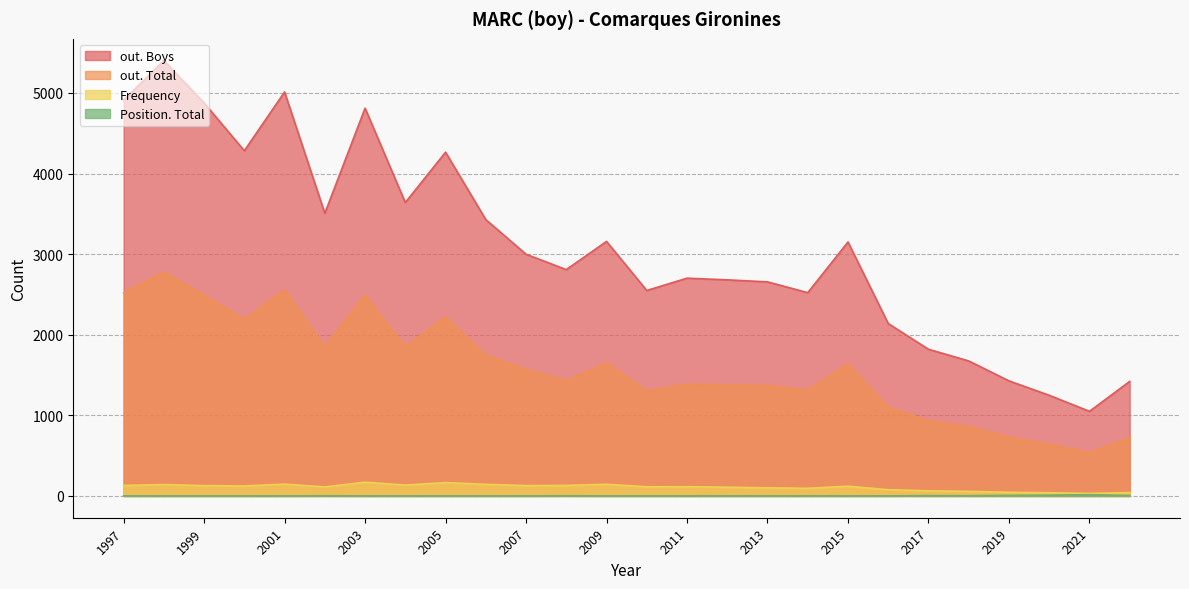

What is the difference between the second highest and minimum values in the Frequency series?

134